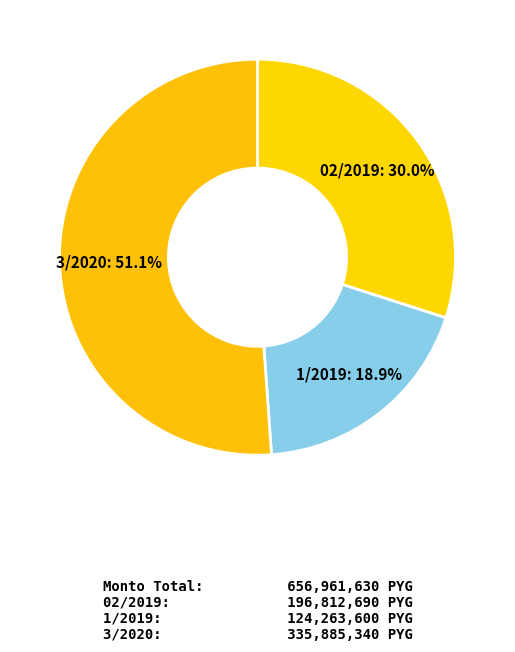

To the nearest percent, what is the difference between the largest and smallest slice percentages?

32%